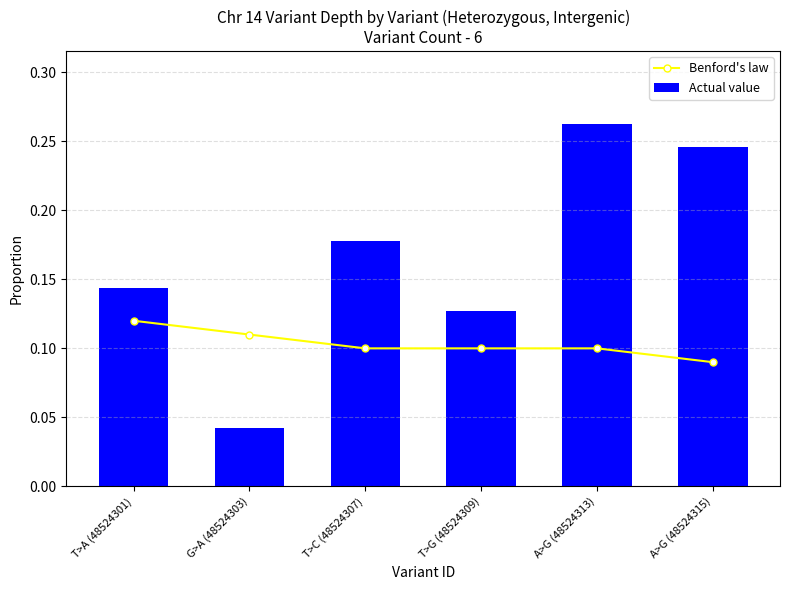

At which label does Benford's law reach its minimum?

A>G (48524315)